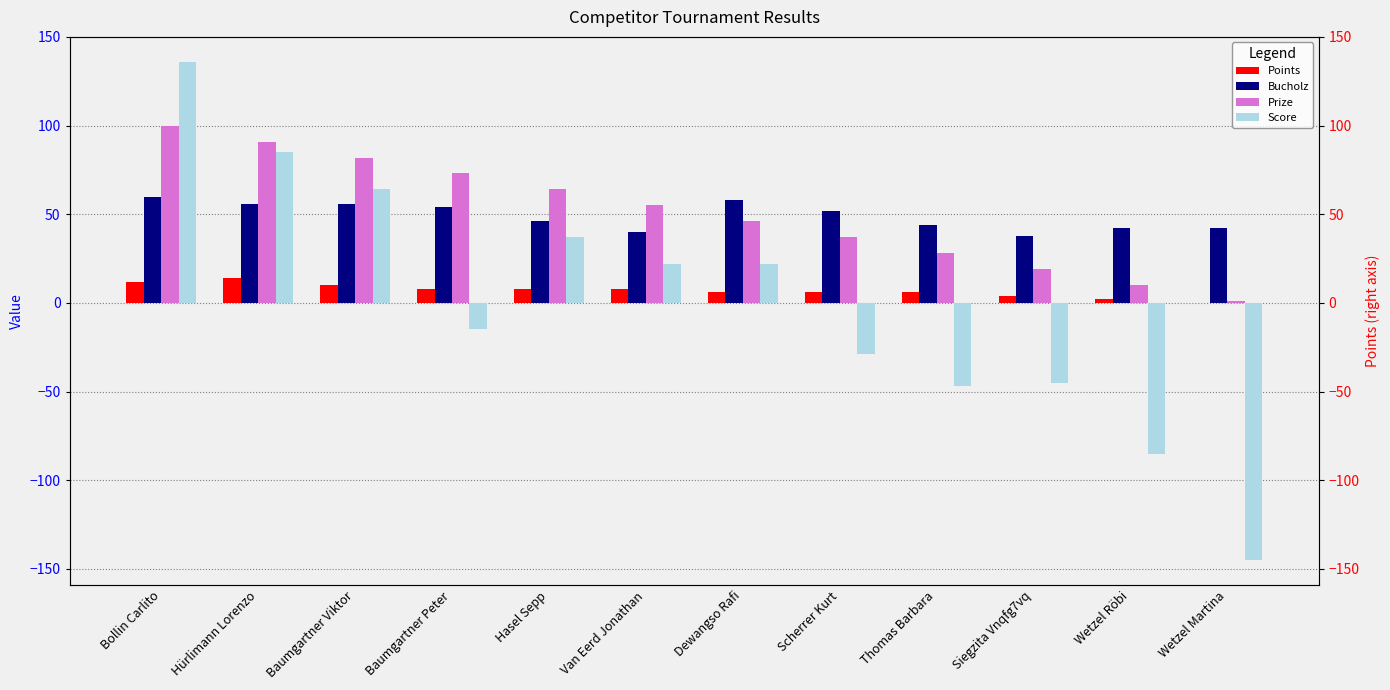

Between Dewangso Rafi and Scherrer Kurt, which series saw the biggest shift?

Score